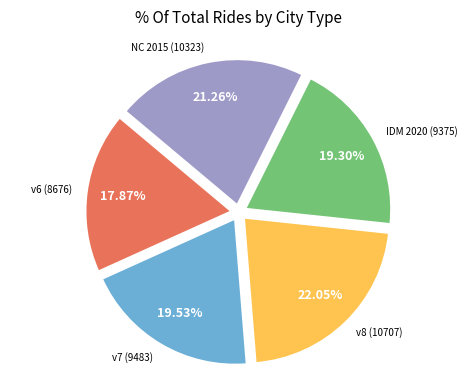

Combined, do v8 (10707) and NC 2015 (10323) account for over 50%?

No